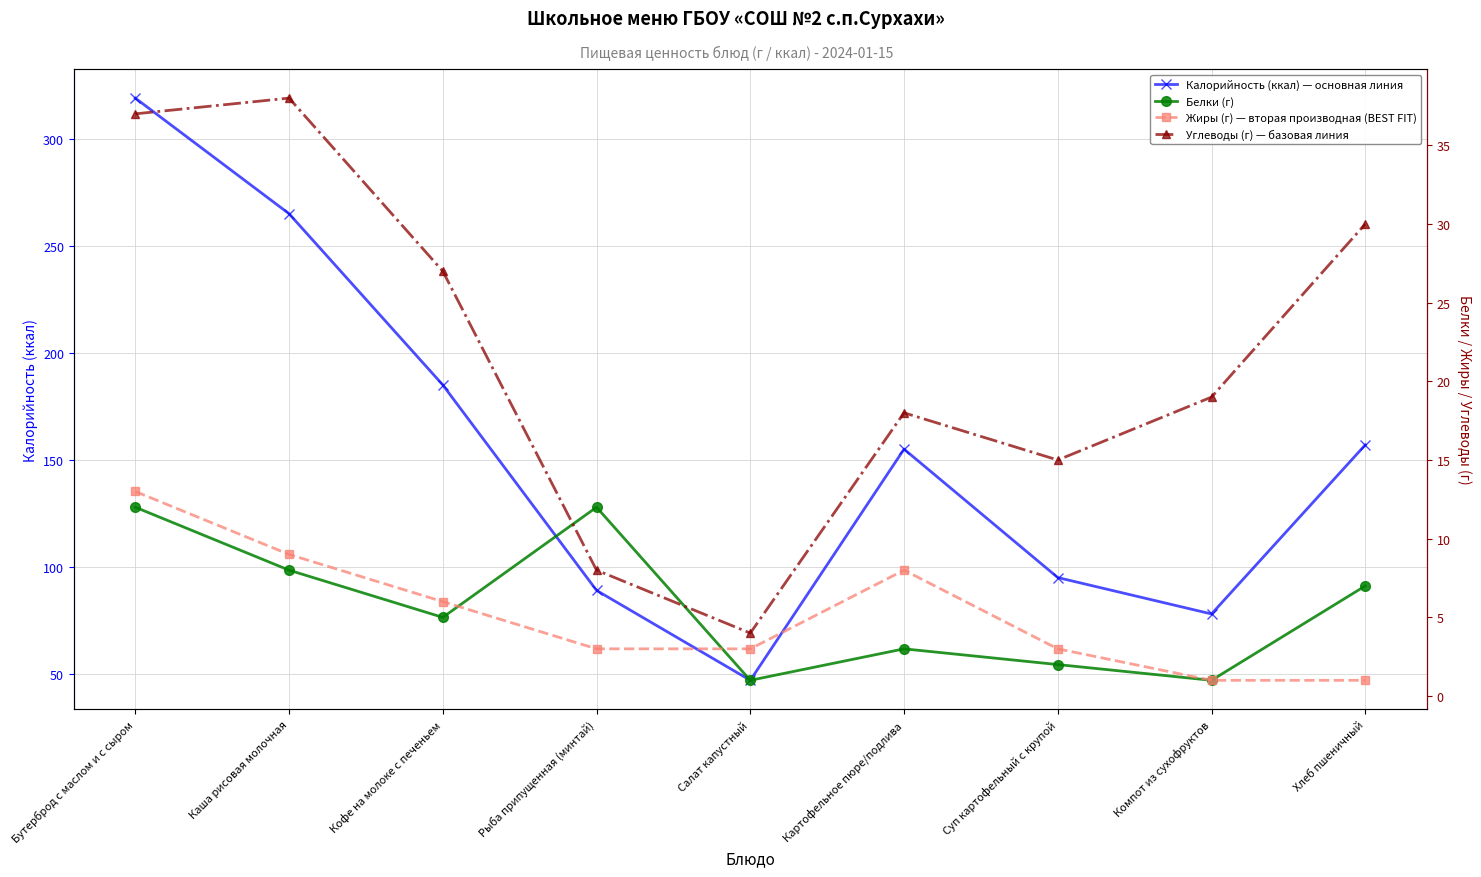

Between Бутерброд с маслом и с сыром and Салат капустный, which is larger?

Бутерброд с маслом и с сыром